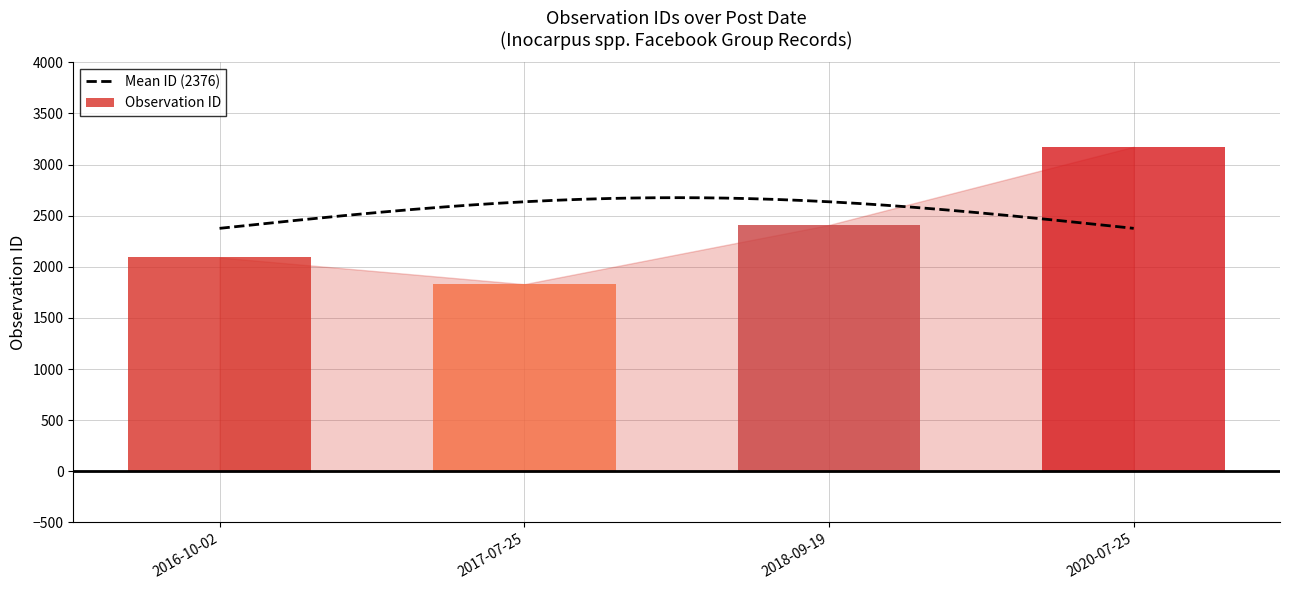

What position from the left is 2017-07-25?

2